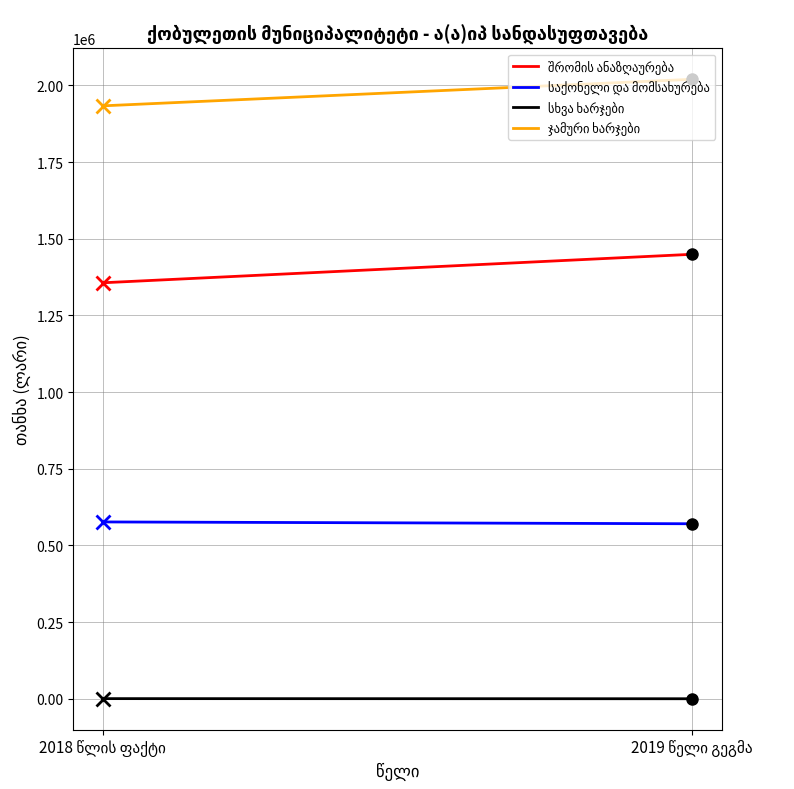

Rank the series by their average value, from lowest to highest.

სხვა ხარჯები, საქონელი და მომსახურება, შრომის ანაზღაურება, ჯამური ხარჯები